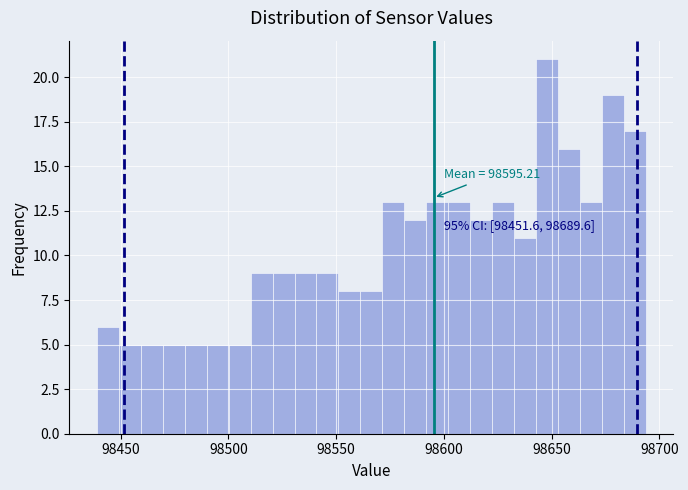

Read against the x-axis, roughly where is the centre of the tallest bar?

98650